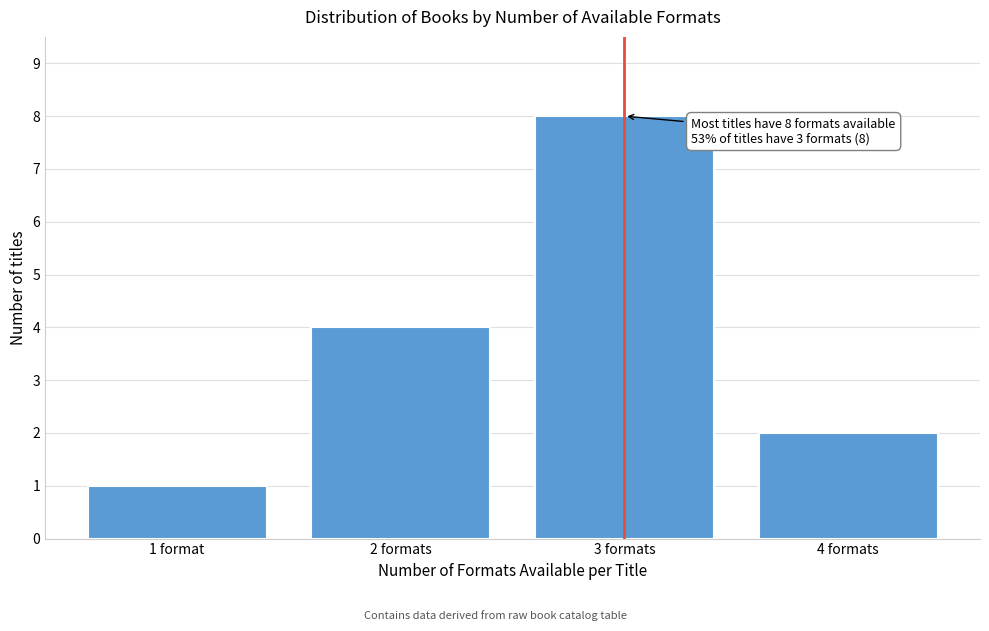

Reading left to right, list all the values displayed in this chart.

1	4	8	2